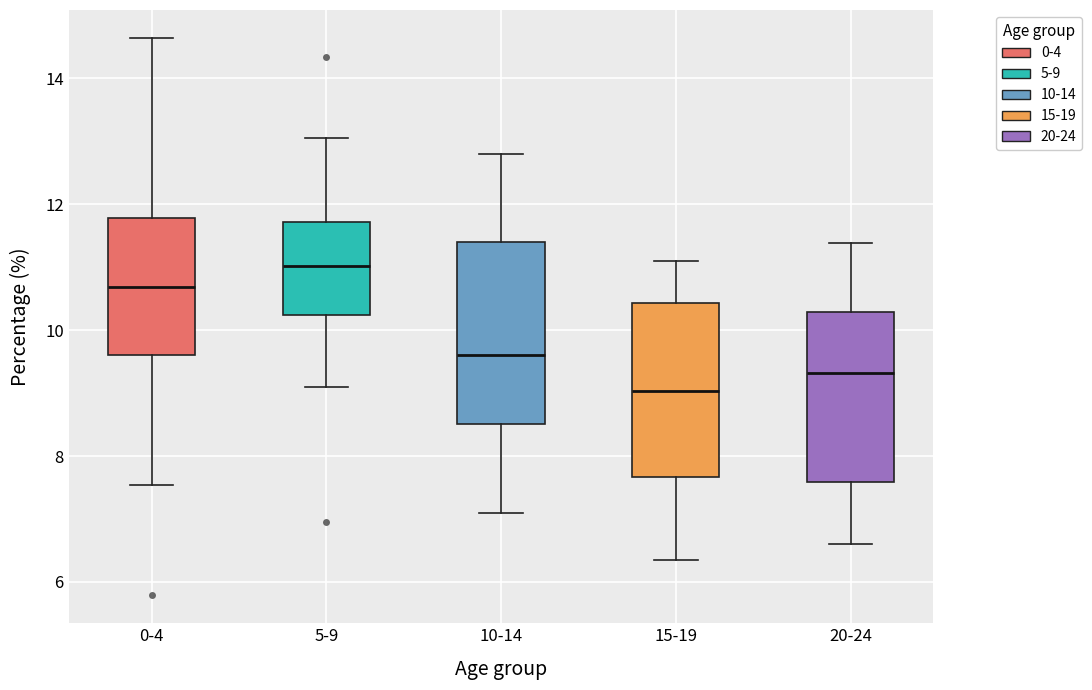

Where is the upper edge of the box for 5-9 on the y-axis? The values are not printed on the chart, so give them approximately, as read against the axis.

11.8